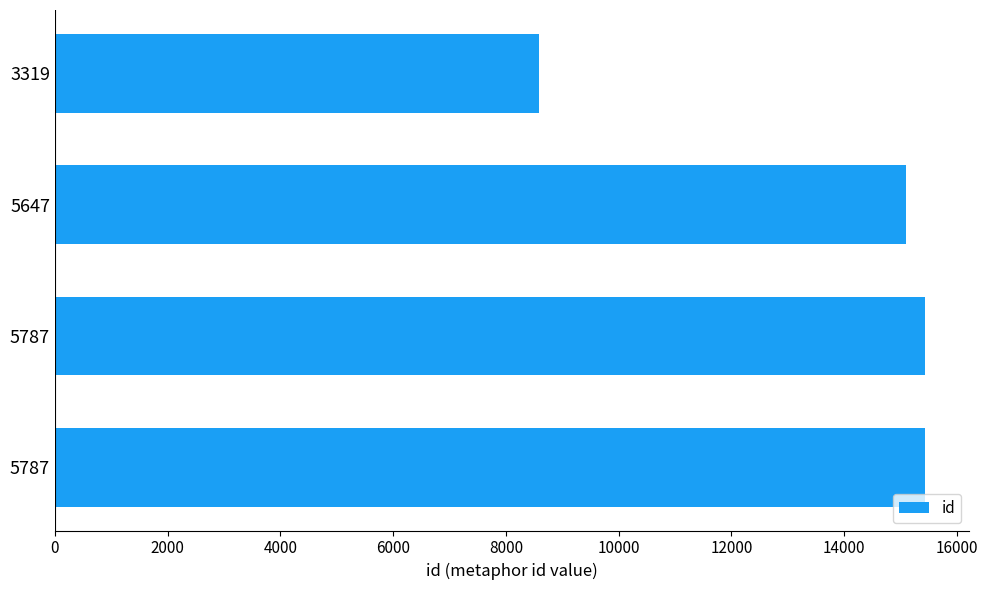

Does the chart contain any negative values?

No